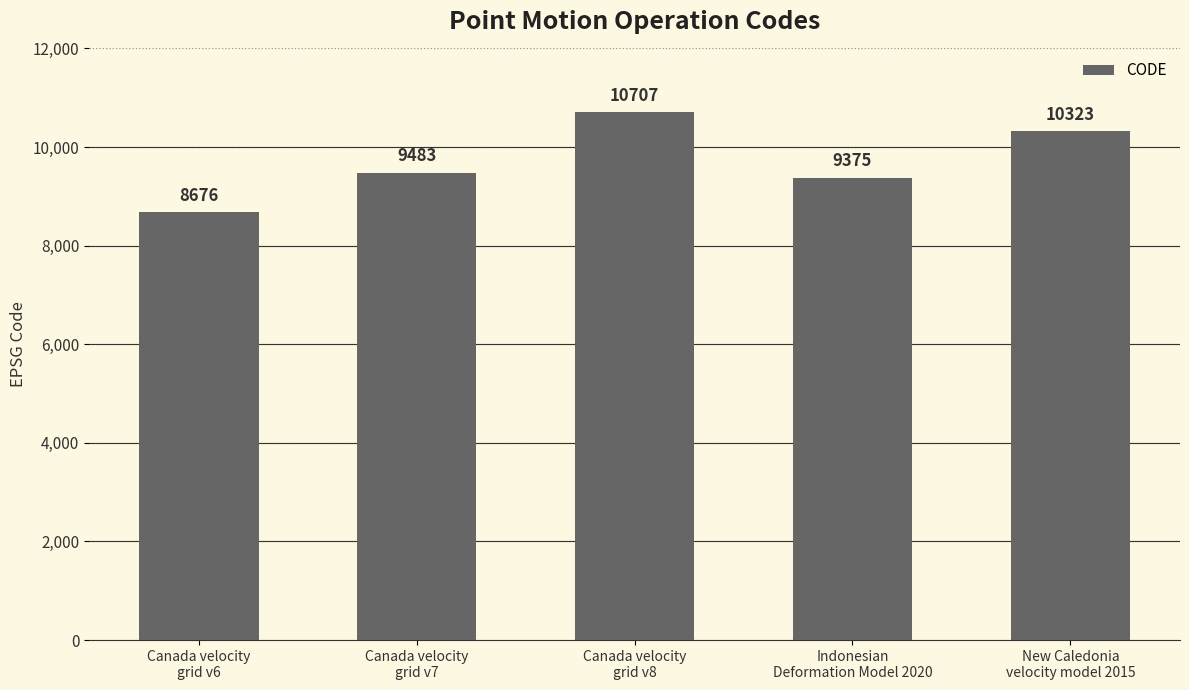

Is it true that the value at Indonesian
Deformation Model 2020 is 9375?

True